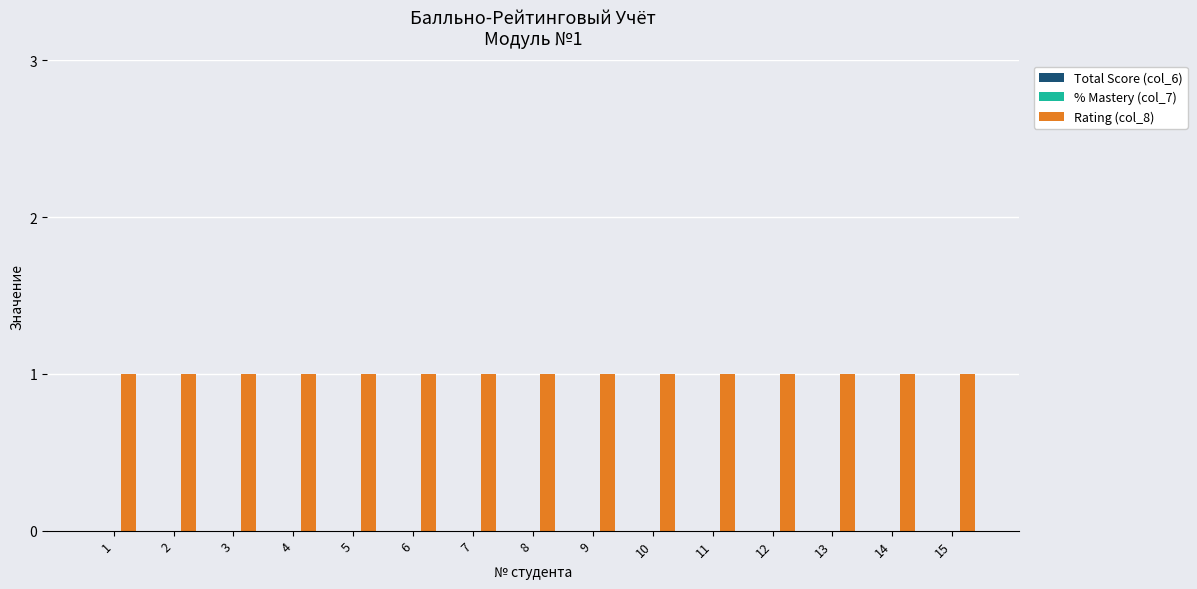

List the series in order of their peak value, highest first.

Rating (col_8), Total Score (col_6), % Mastery (col_7)